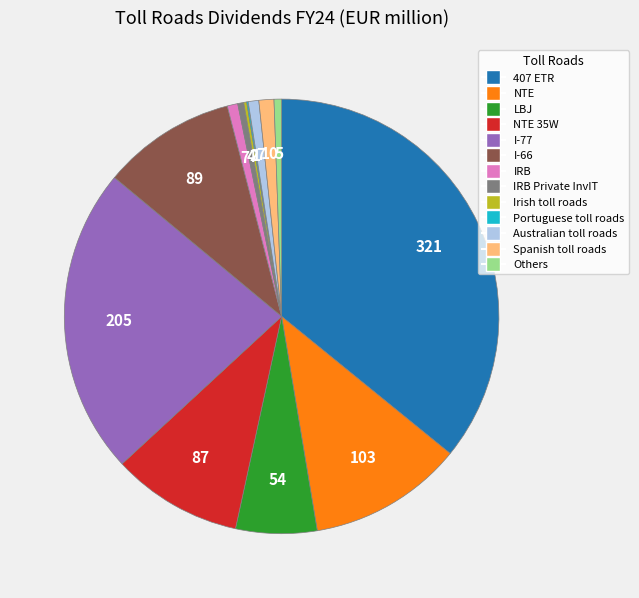

Does any single category account for the majority?

No